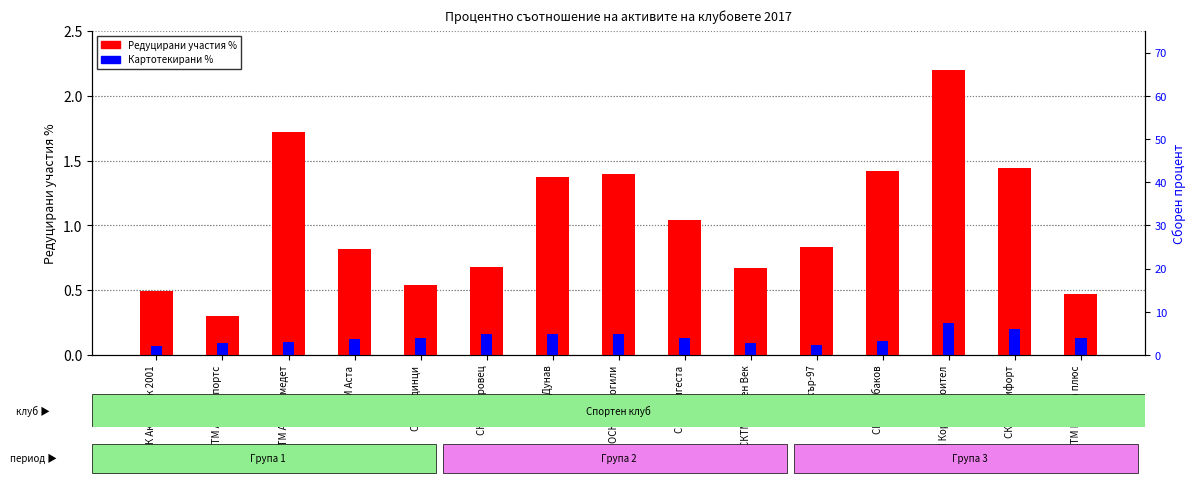

Which series has the widest spread of values?

Редуцирани участия %